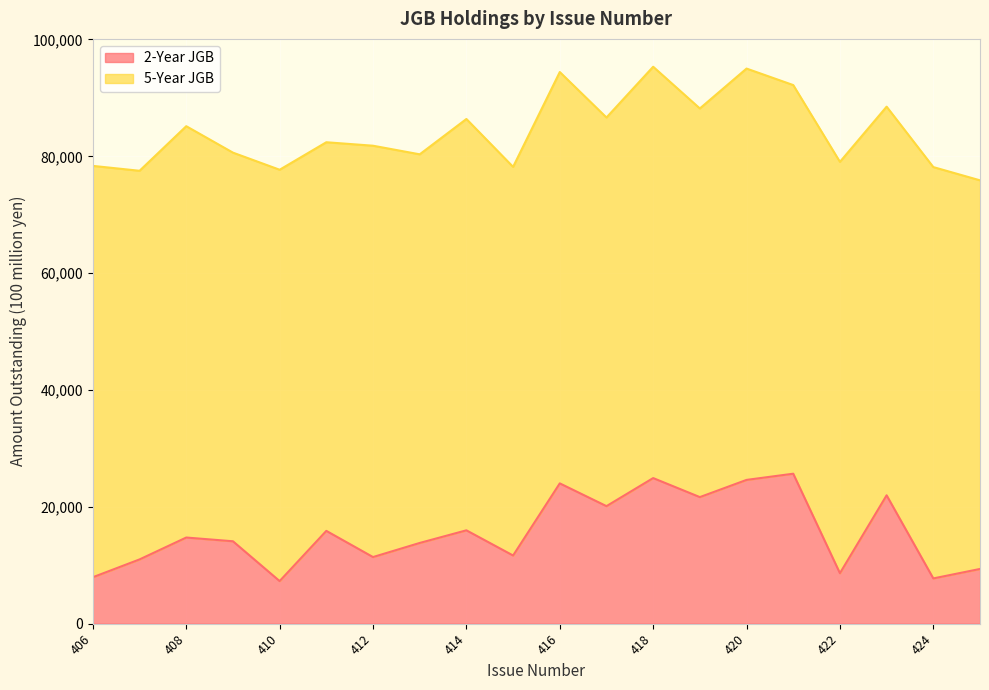

True or false: the data shows 15885 at 411.

True